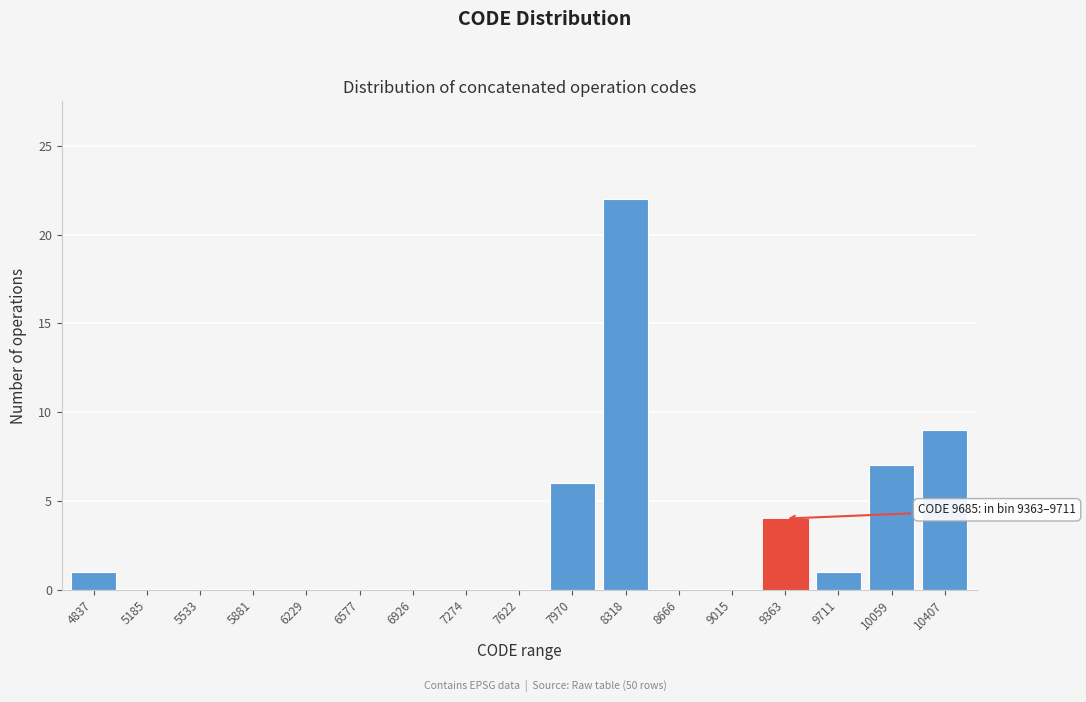

What is the greatest value displayed?

22